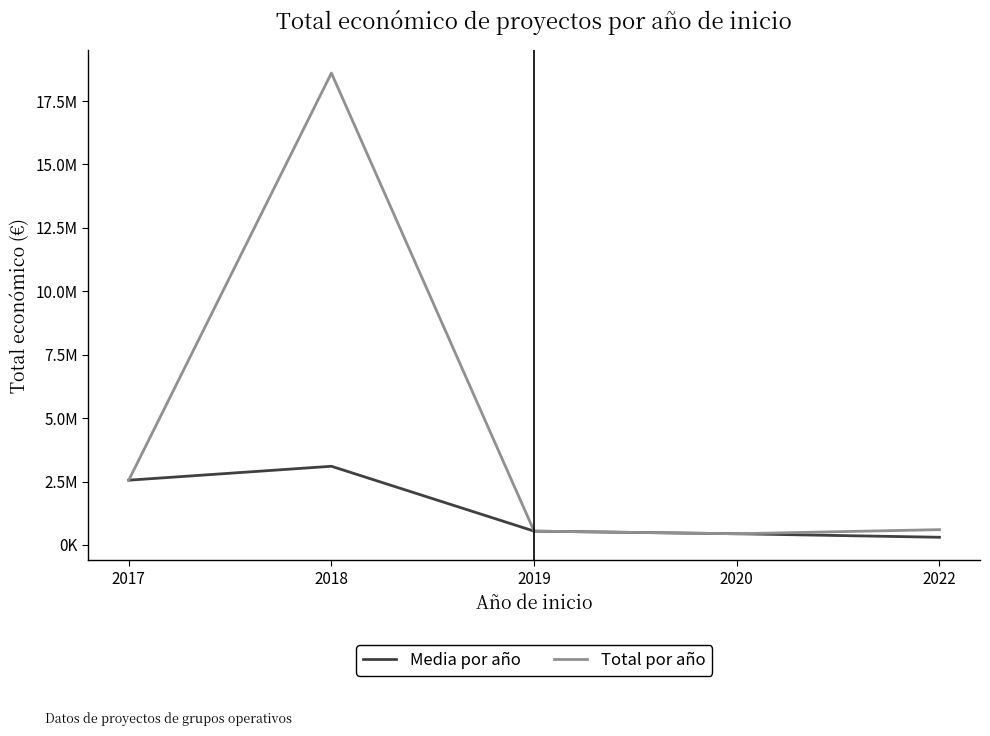

List the series in order of their peak value, highest first.

Total por año, Media por año